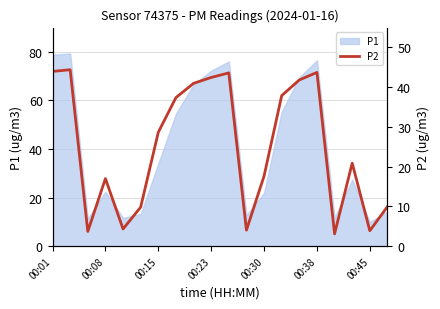

What is the sum of all values?

499.2